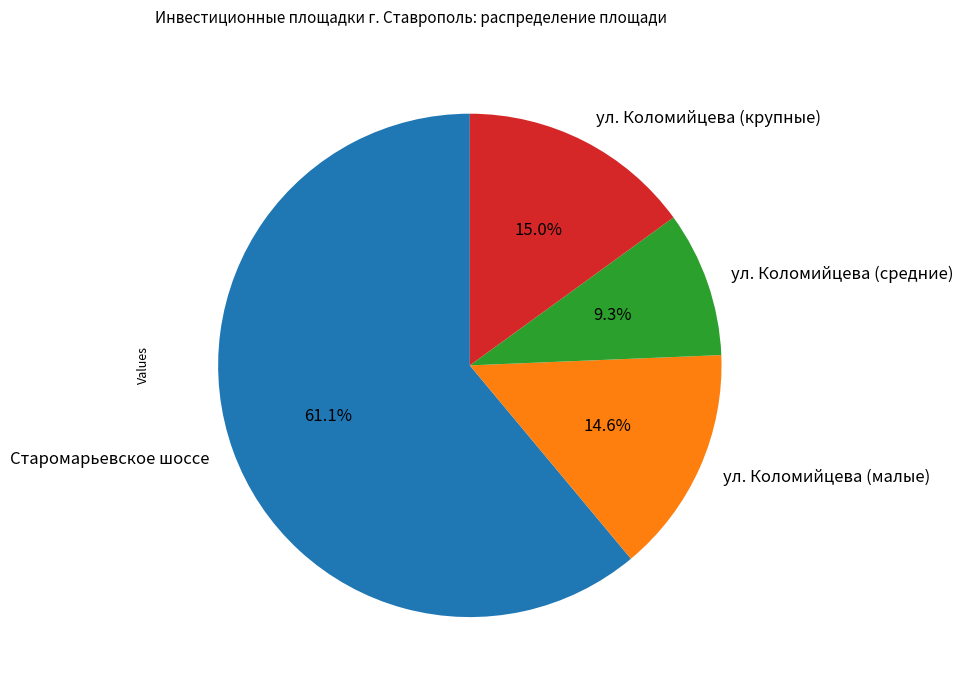

Does any single category account for the majority?

Yes